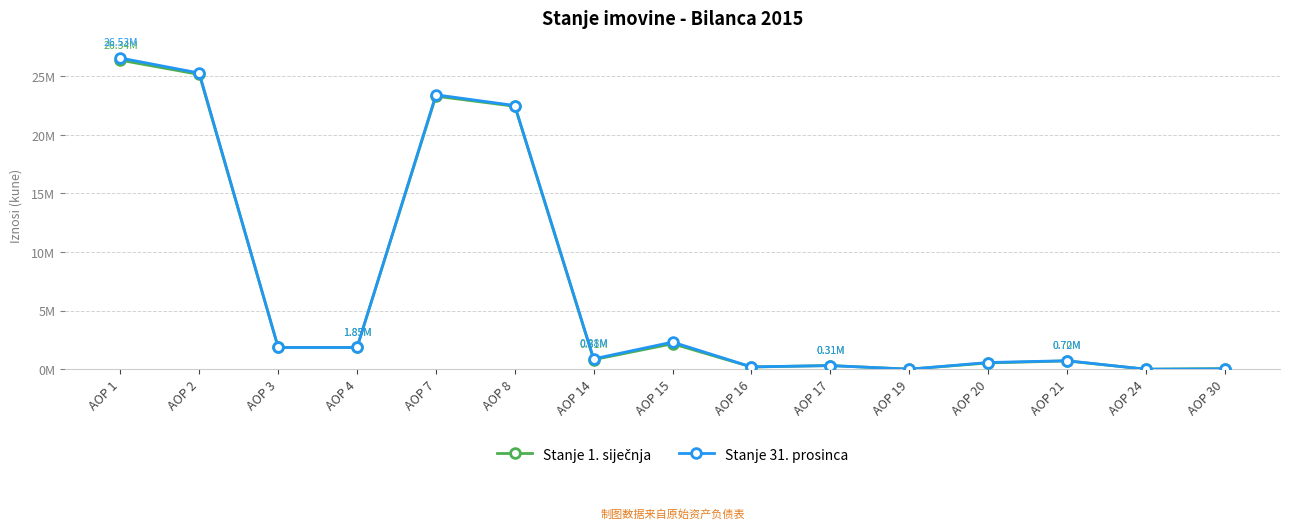

Reading left to right, transcribe all the data shown in this chart.

Stanje 1. siječnja: 26343791	25129238	1852927	1852927	23276310	22415751	811815	2169263	186730	309653	2853	533377	704512	0	48744
Stanje 31. prosinca: 26530089	25246905	1852927	1852927	23393978	22478973	883331	2312010	198128	309653	2853	571034	723797	0	31674